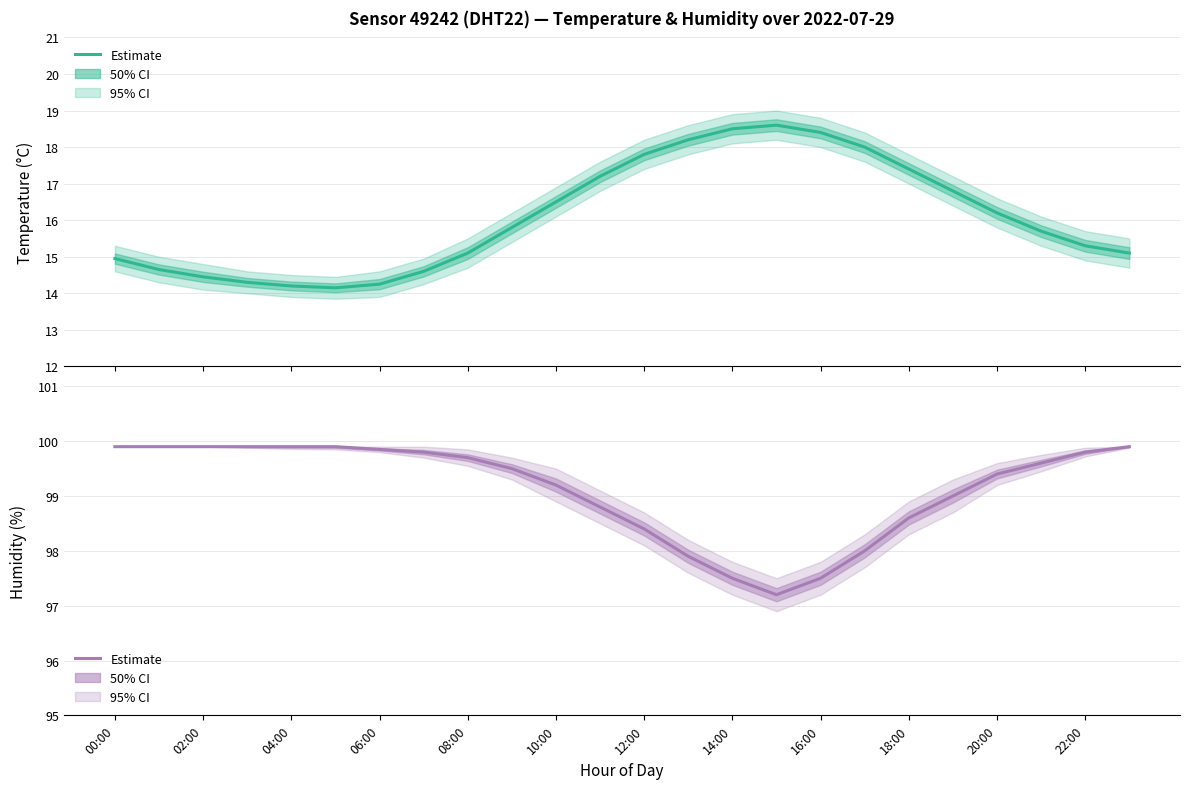

Which label corresponds to the largest value in the chart?

00:00